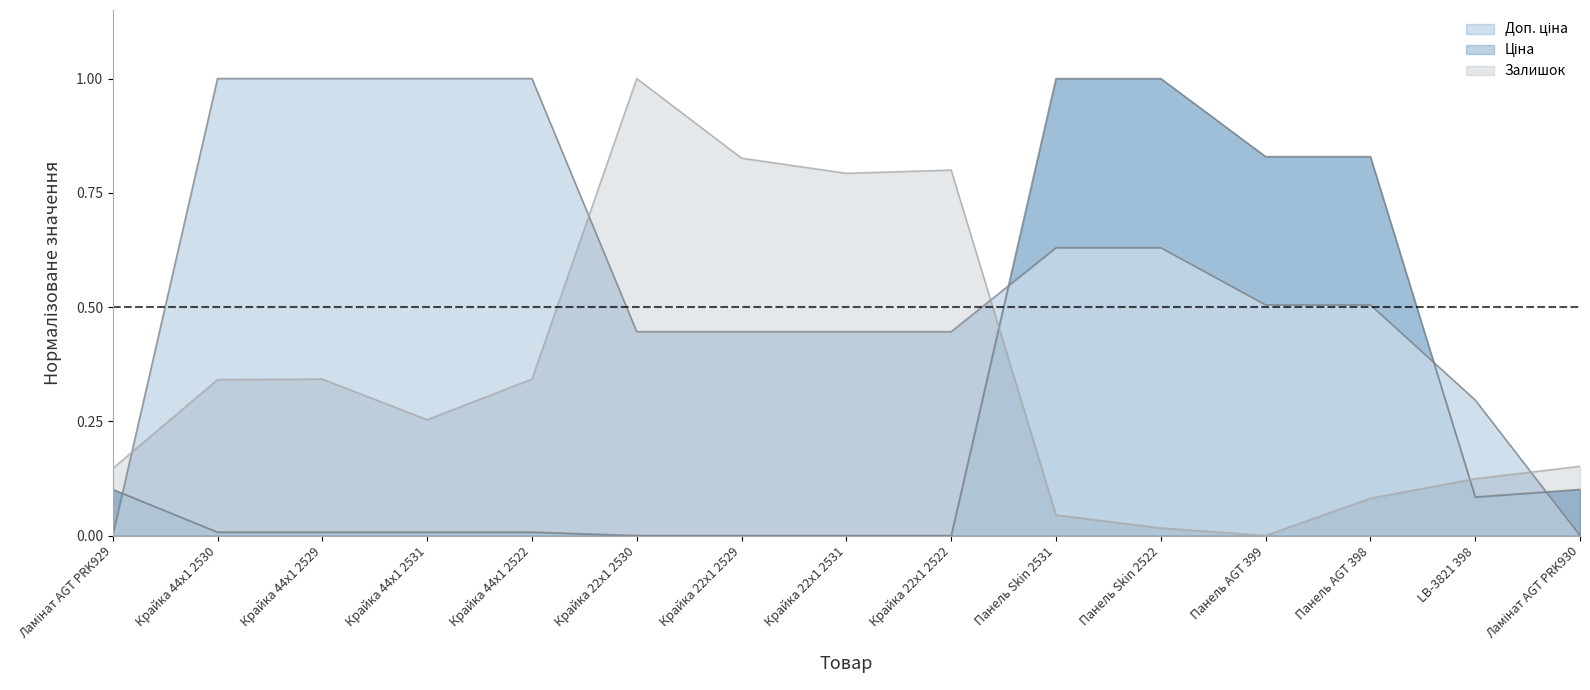

What position from the left is Крайка 44x1 2529?

3